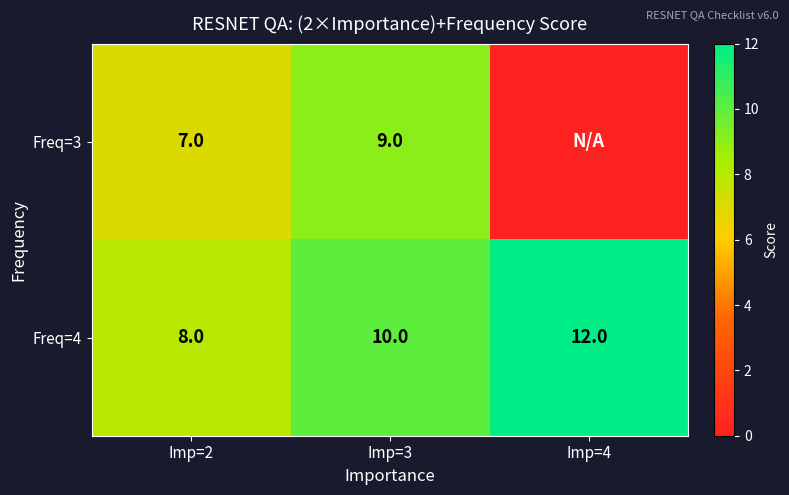

Which category has the highest value in the Freq=4 series?

Imp=4